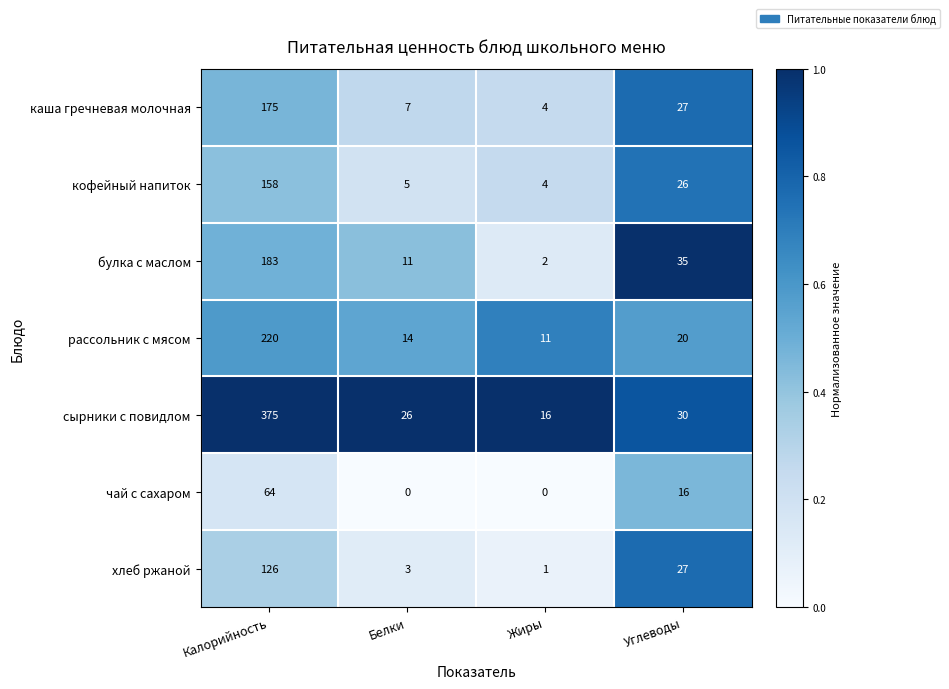

Reading left to right, extract all data points from this chart.

каша гречневая молочная: 175	7	4	27
кофейный напиток: 158	5	4	26
булка с маслом: 183	11	2	35
рассольник с мясом: 220	14	11	20
сырники с повидлом: 375	26	16	30
чай с сахаром: 64	0	0	16
хлеб ржаной: 126	3	1	27